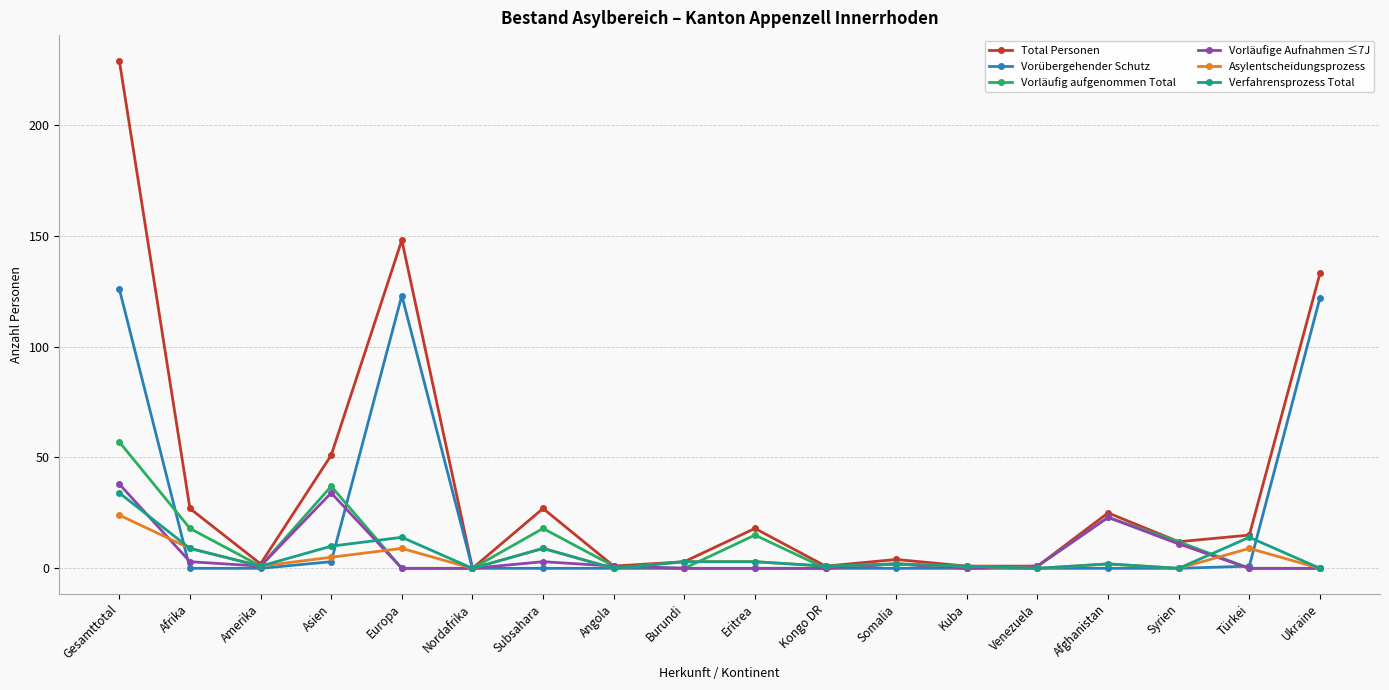

Which label corresponds to the largest value in the chart?

Gesamttotal